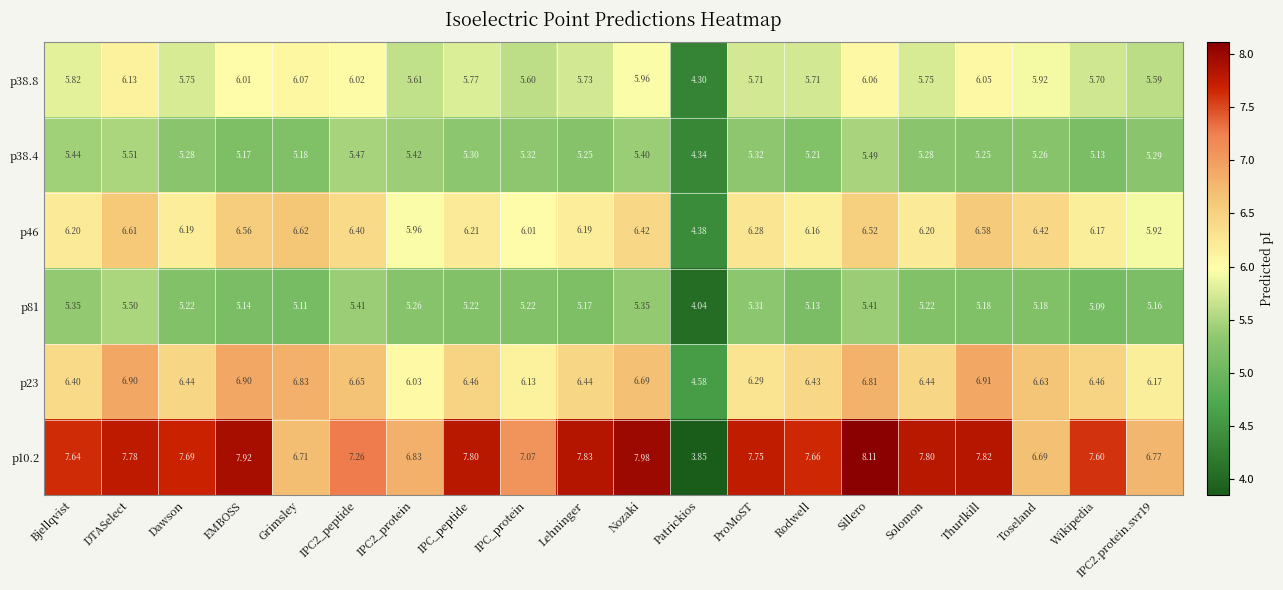

What is the maximum value shown in the chart?

8.1